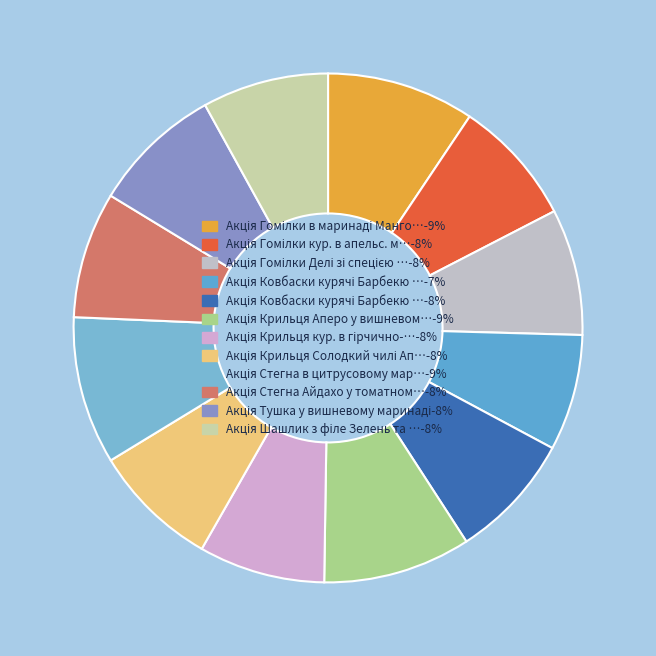

How many slices are in this pie chart?

12